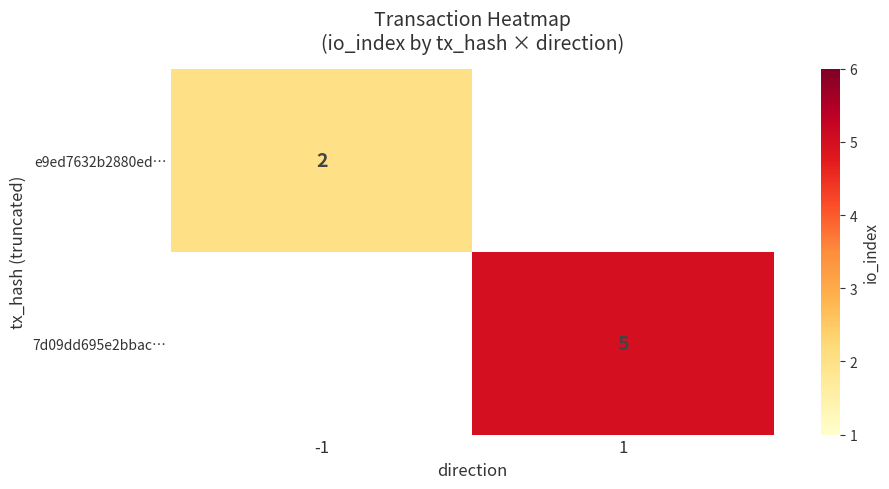

At which category does the chart reach its minimum across all series?

-1